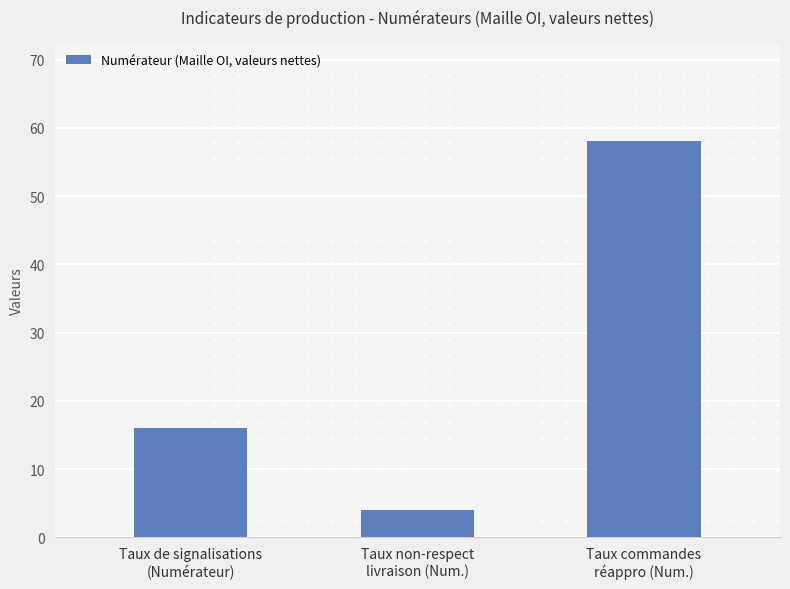

Approximately how many times larger is the value at Taux non-respect
livraison (Num.) compared to Taux de signalisations
(Numérateur)?

0.2